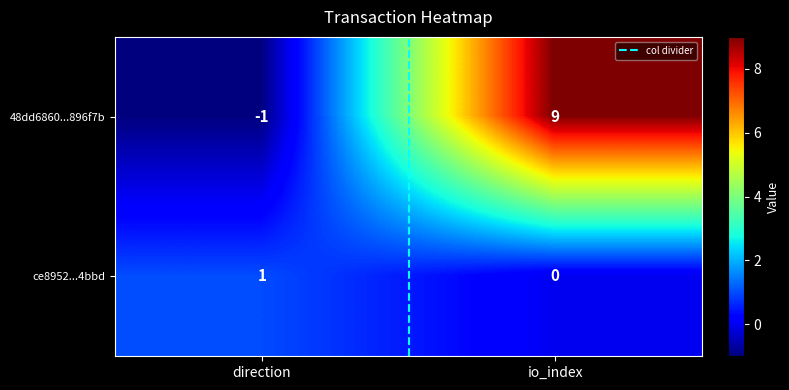

At io_index, list the series in order from largest to smallest.

48dd6860...896f7b, ce8952...4bbd